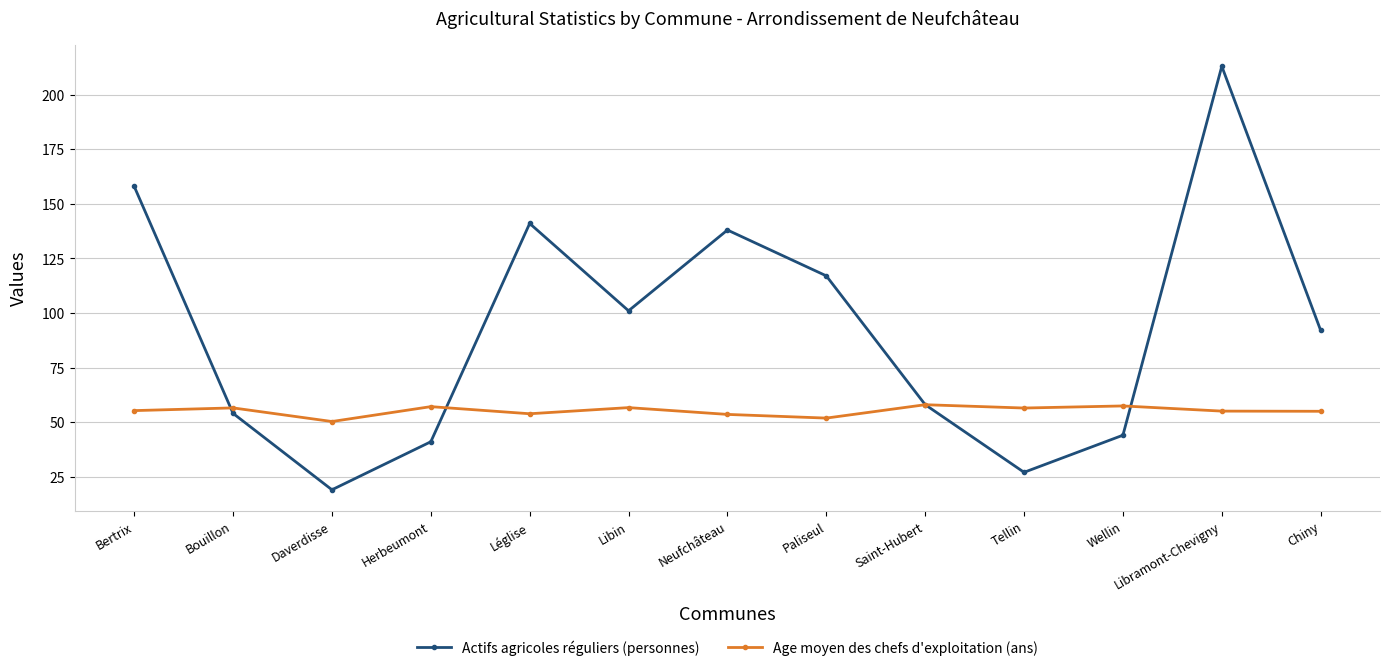

List the series in order of their peak value, lowest first.

Age moyen des chefs d'exploitation (ans), Actifs agricoles réguliers (personnes)